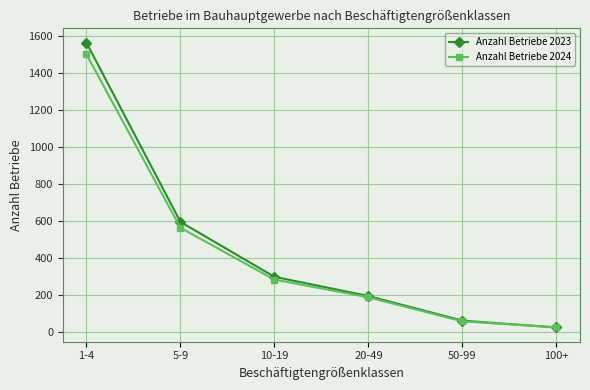

What are all the series names shown in the legend?

Anzahl Betriebe 2023, Anzahl Betriebe 2024